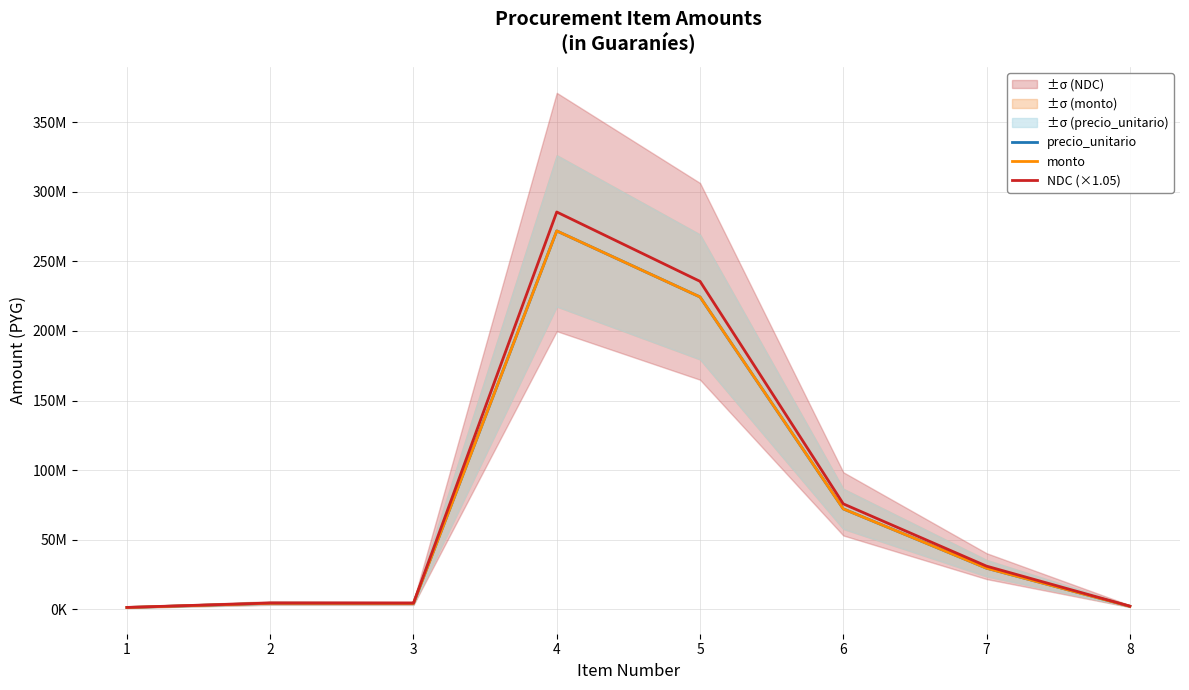

Rank the series by their maximum value, from lowest to highest.

precio_unitario, monto, NDC (×1.05)